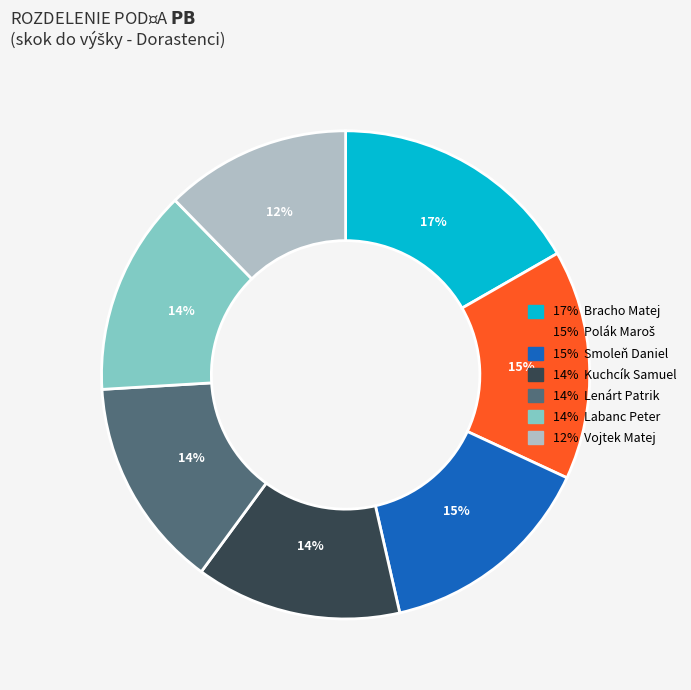

To the nearest percent, what is the average slice percentage?

14%